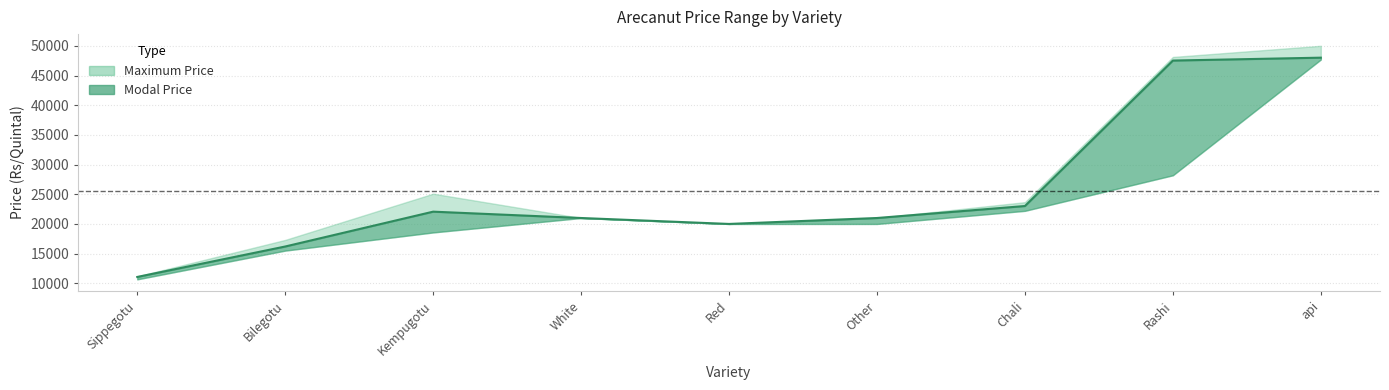

Is the value of Maximum Price at api greater than the value of Minimum Price at Kempugotu?

Yes